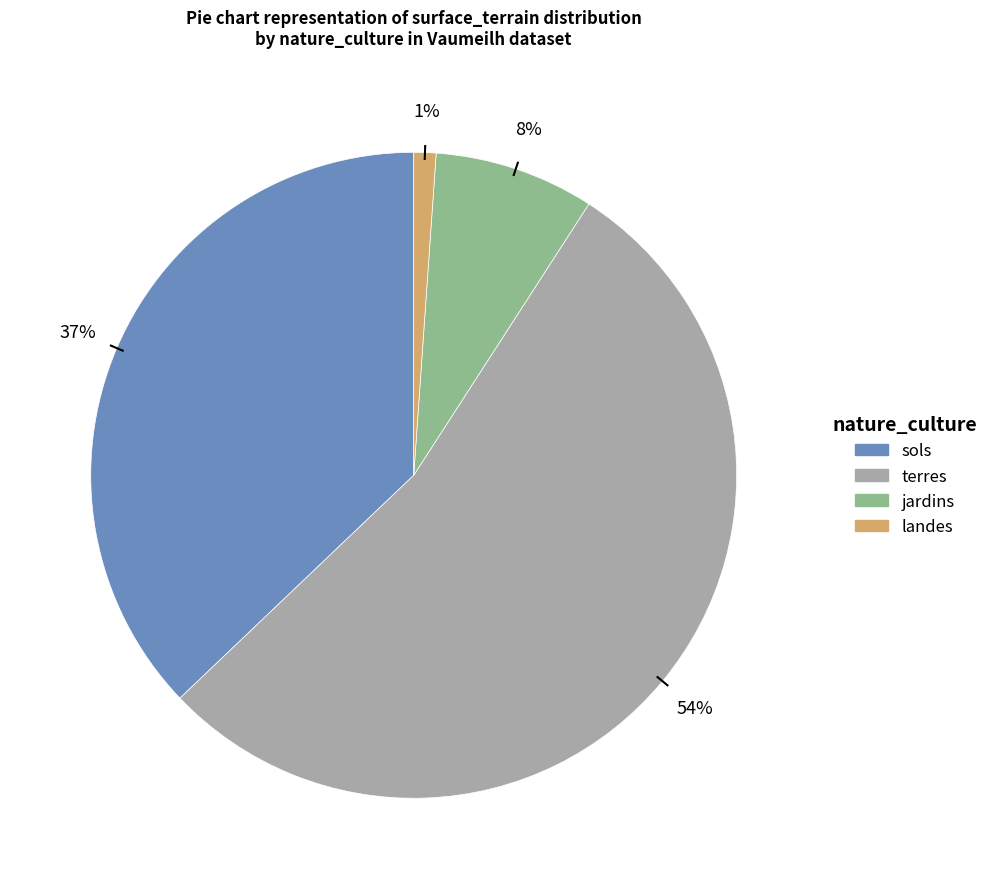

To the nearest percent, what is the difference between the largest and smallest slice percentages?

53%